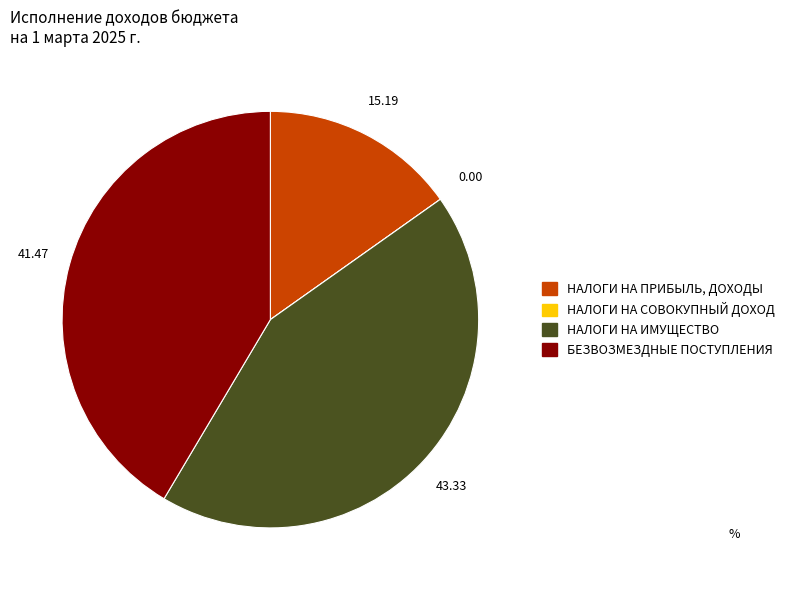

The НАЛОГИ НА ИМУЩЕСТВО slice represents 43% of the pie. True or false?

True